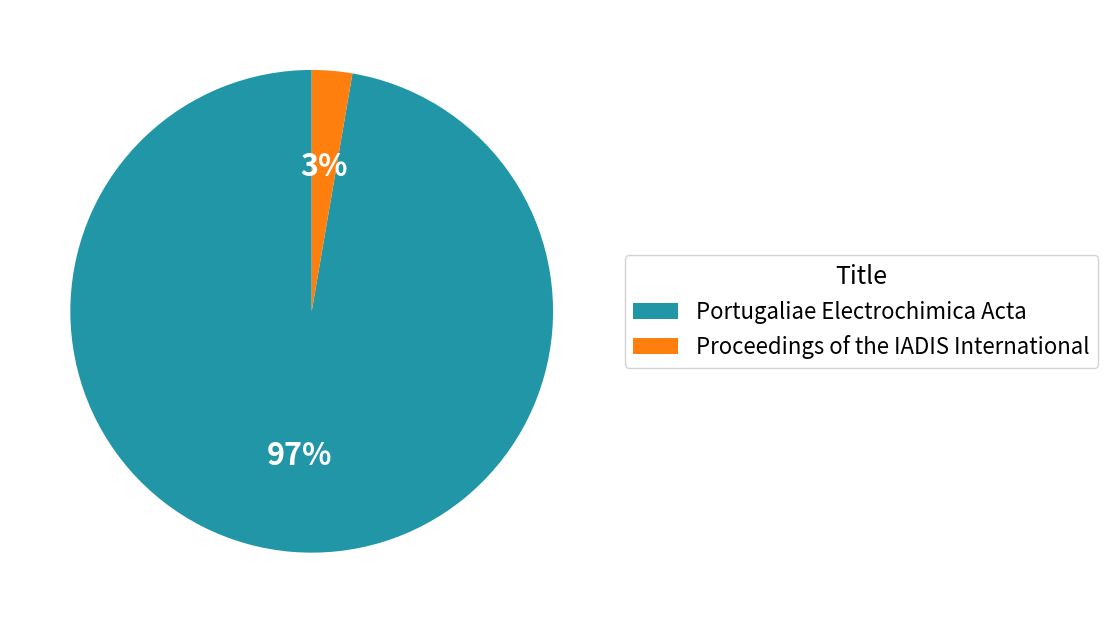

To the nearest percent, what percentage of the pie is Proceedings of the IADIS International?

3%